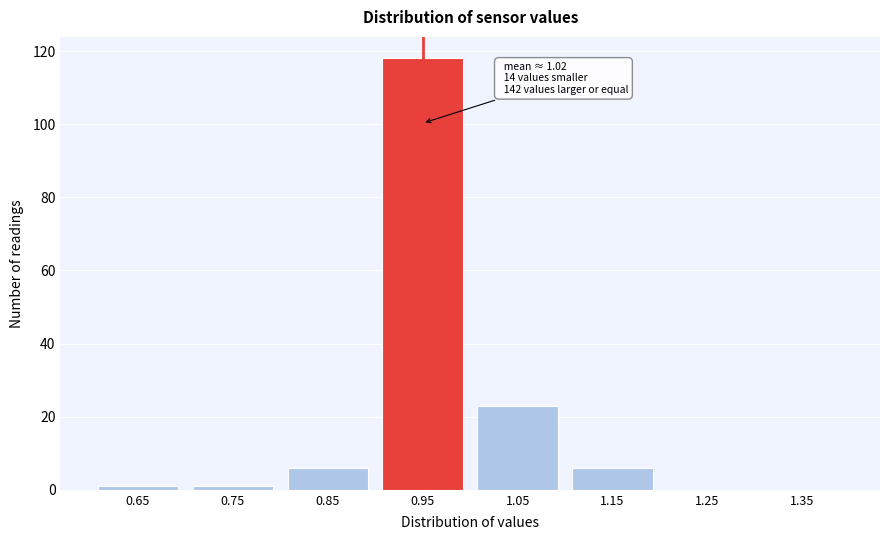

Reading left to right, transcribe all the data shown in this chart.

0.65=1	0.75=1	0.85=6	0.95=118	1.05=23	1.15=6	1.25=0	1.35=0